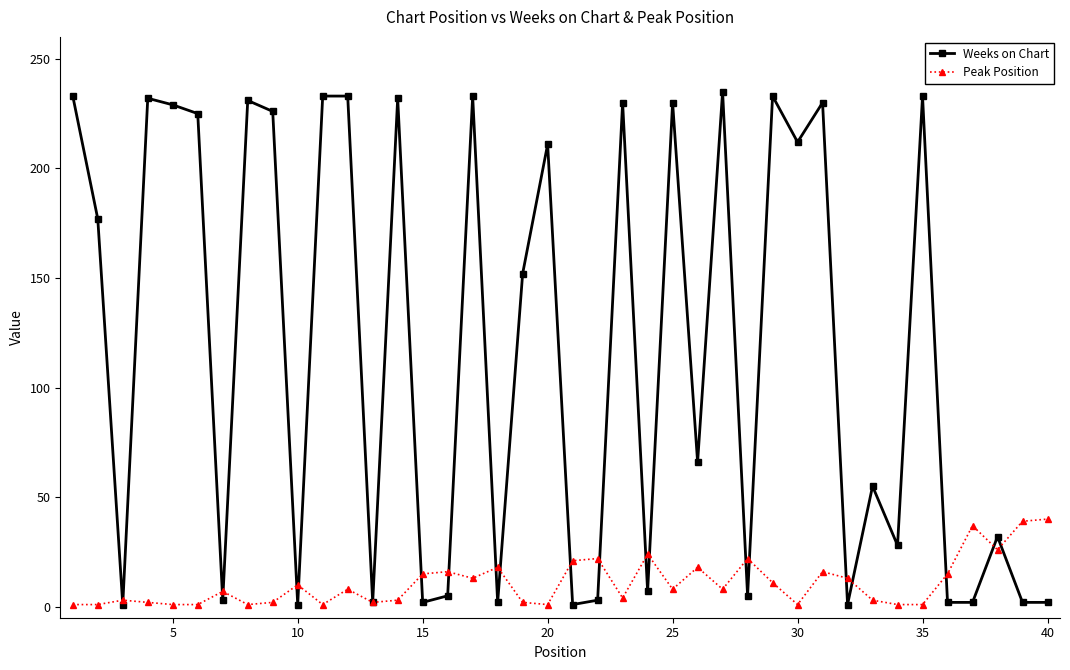

Which series has the largest range (max minus min)?

Weeks on Chart